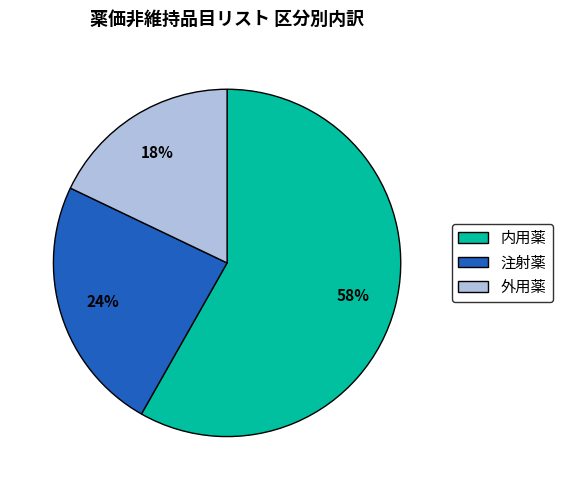

How many slices are in this pie chart?

3